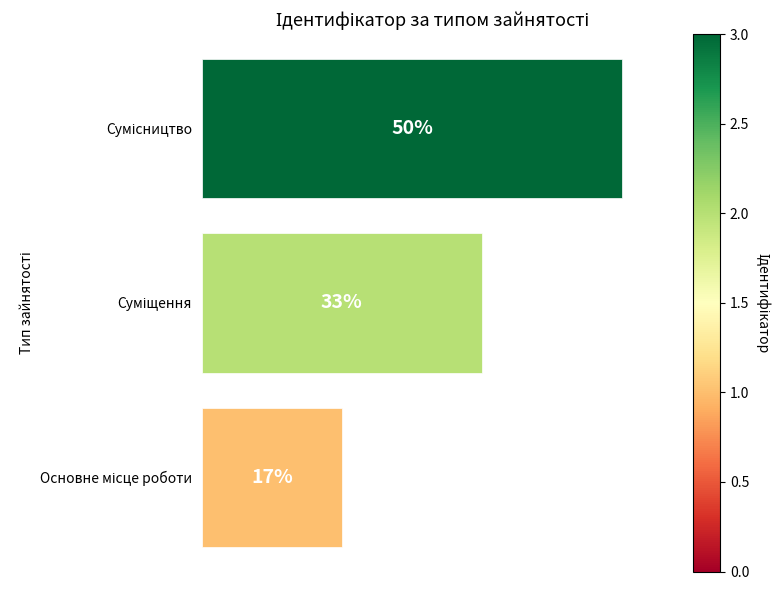

Does the chart contain any negative values?

No